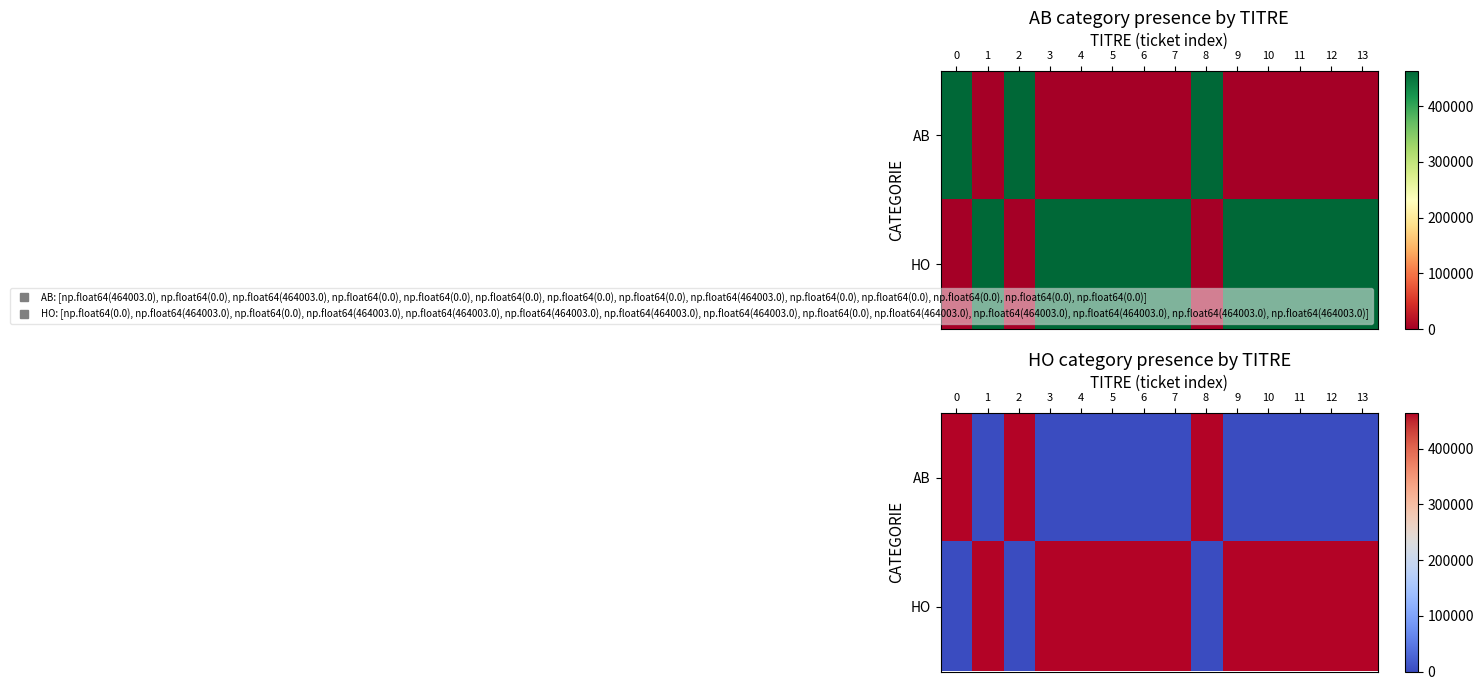

How many values in HO are above zero?

11